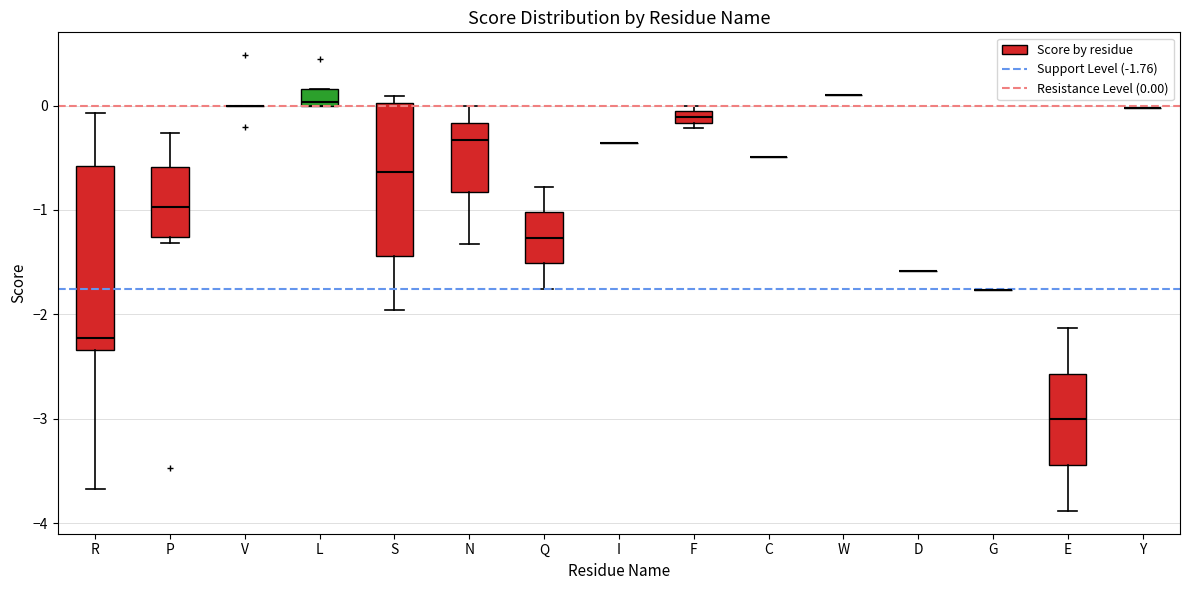

Comparing the boxes themselves (not the whiskers), which one is the tallest?

R